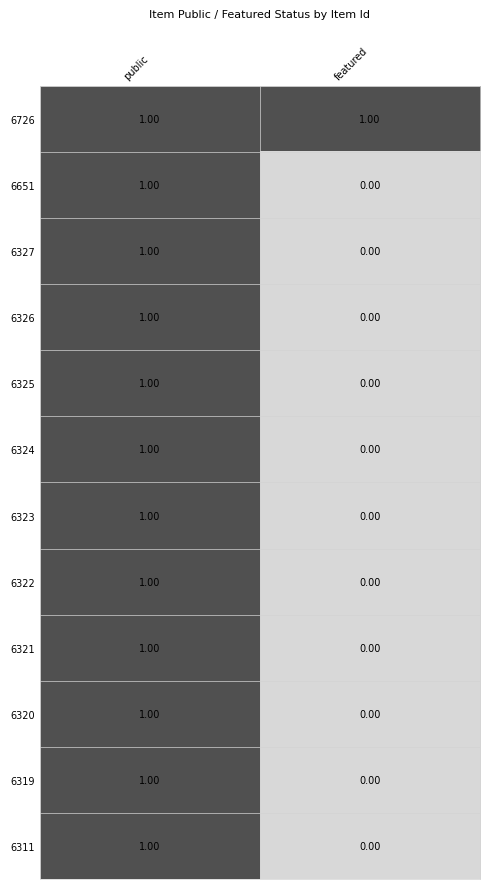

At which label is 6651 closest to 0?

featured